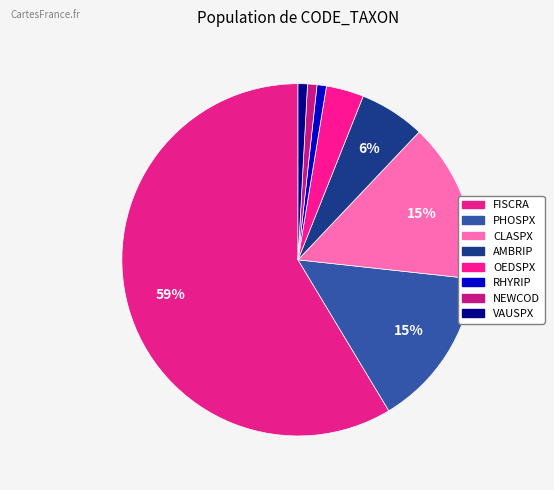

Count the number of slices in the pie.

8